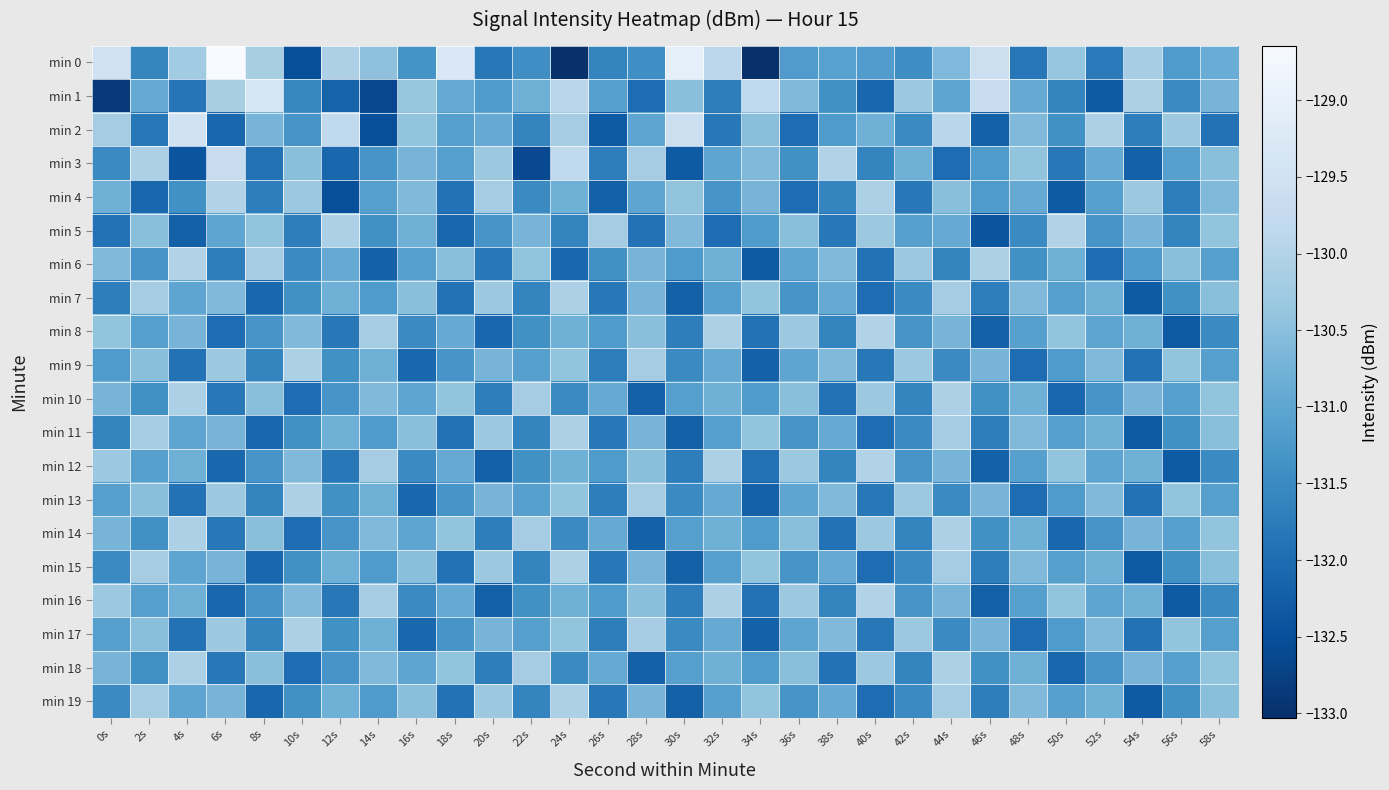

Between 42s and 52s, which is larger?

42s